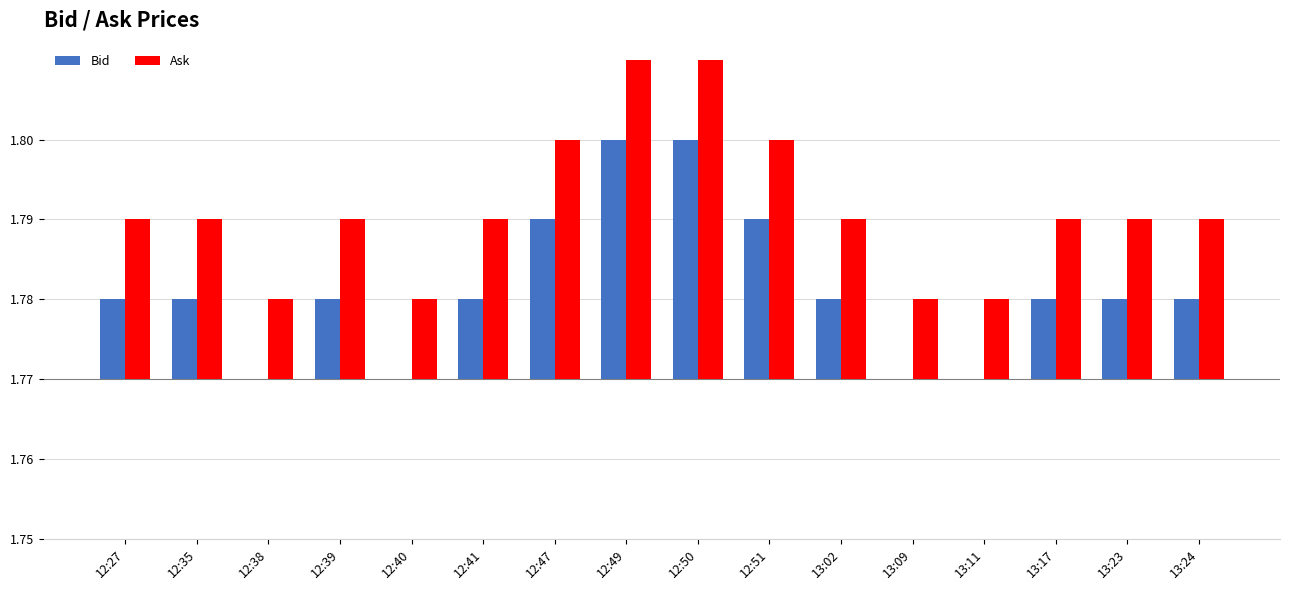

What is the label of the 13th bar from the left?

13:11